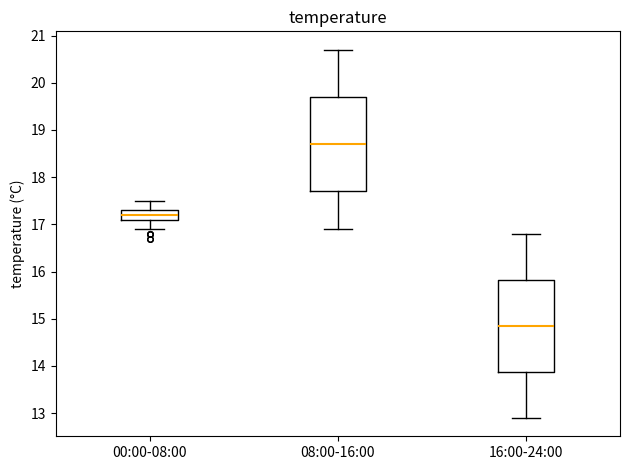

Which box's median line is the highest?

08:00-16:00